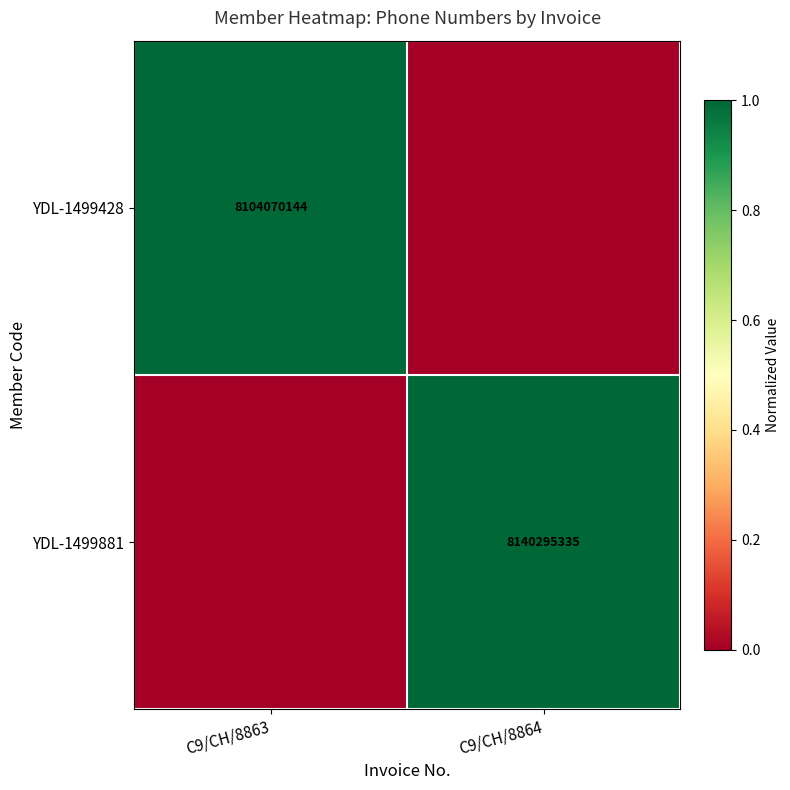

What is the greatest value displayed?

1.0